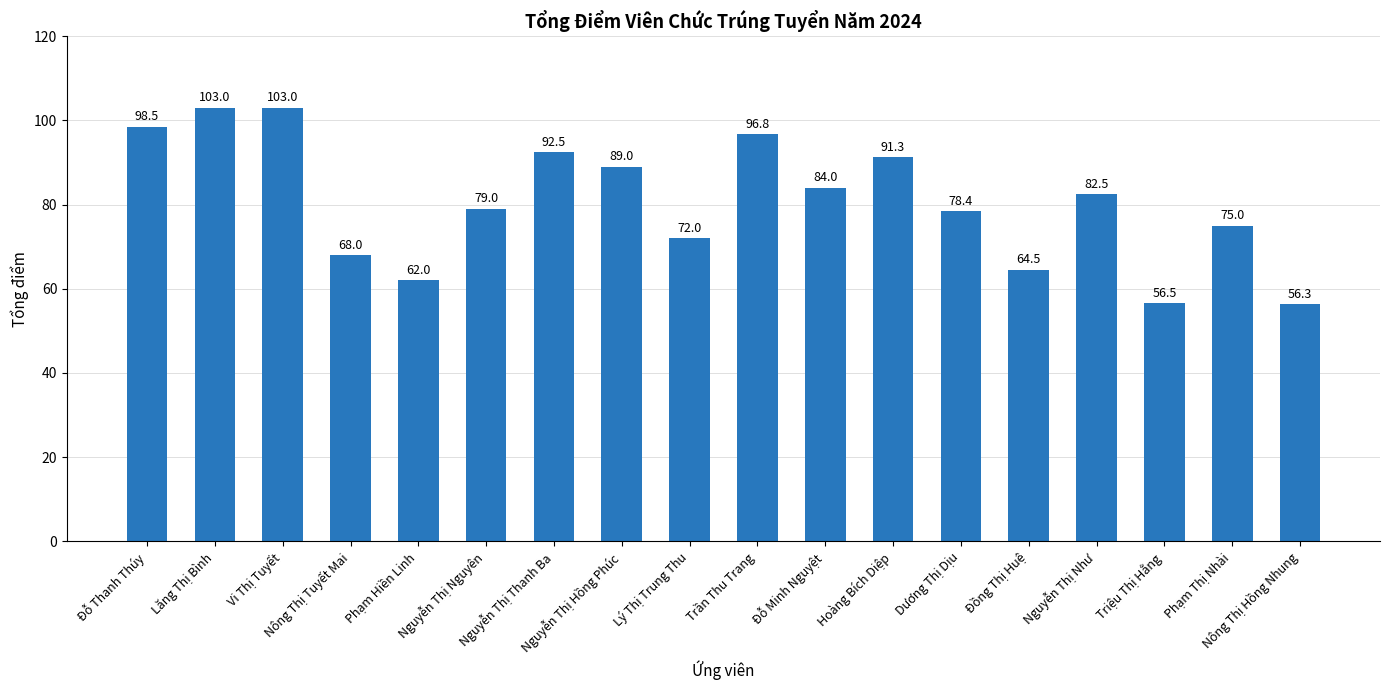

What is the minimum value shown in the chart?

56.3